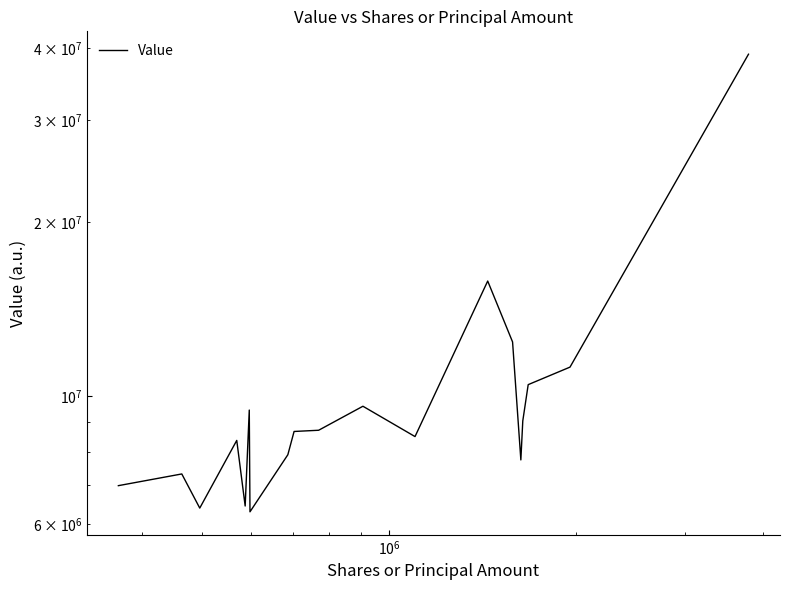

The value at 12 is 9559978. True or false?

False